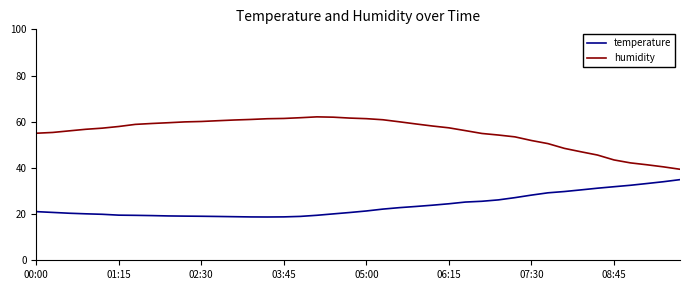

Which series has the largest total across all categories?

humidity